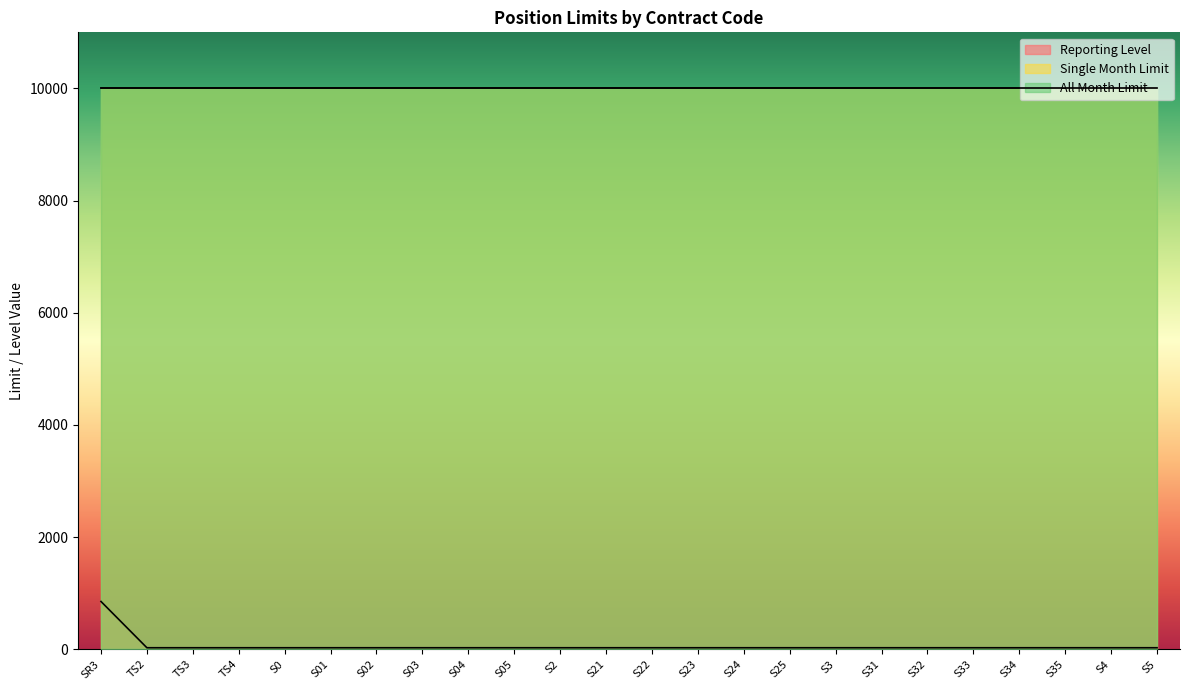

Reading left to right, what are all the values shown in this chart?

Reporting Level: 850	25	25	25	25	25	25	25	25	25	25	25	25	25	25	25	25	25	25	25	25	25	25	25
Single Month Limit: 10000	10000	10000	10000	10000	10000	10000	10000	10000	10000	10000	10000	10000	10000	10000	10000	10000	10000	10000	10000	10000	10000	10000	10000
All Month Limit: 10000	10000	10000	10000	10000	10000	10000	10000	10000	10000	10000	10000	10000	10000	10000	10000	10000	10000	10000	10000	10000	10000	10000	10000